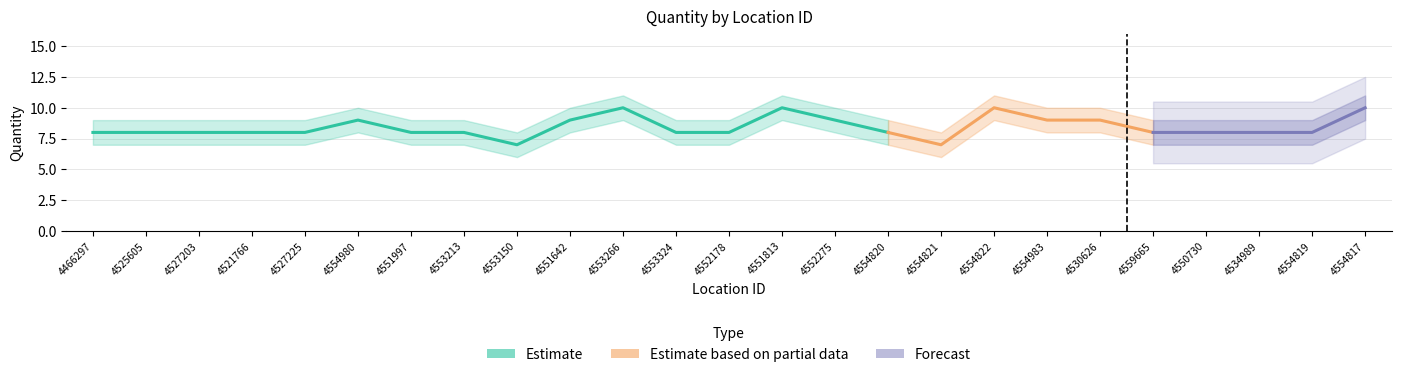

What is the label of the 18th point from the right?

4553213